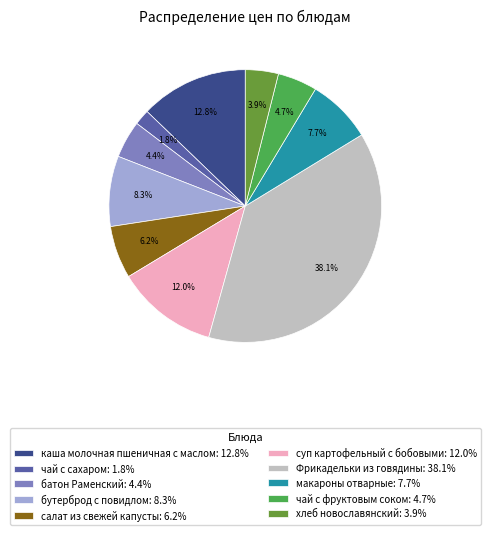

Which has a higher value, хлеб новославянский or Фрикадельки из говядины?

Фрикадельки из говядины